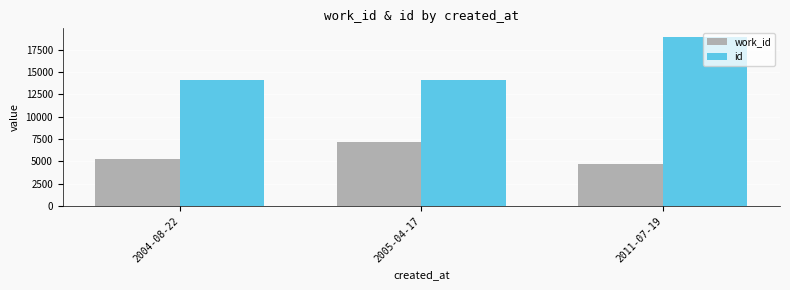

The value of id at 2011-07-19 is 18920. True or false?

True